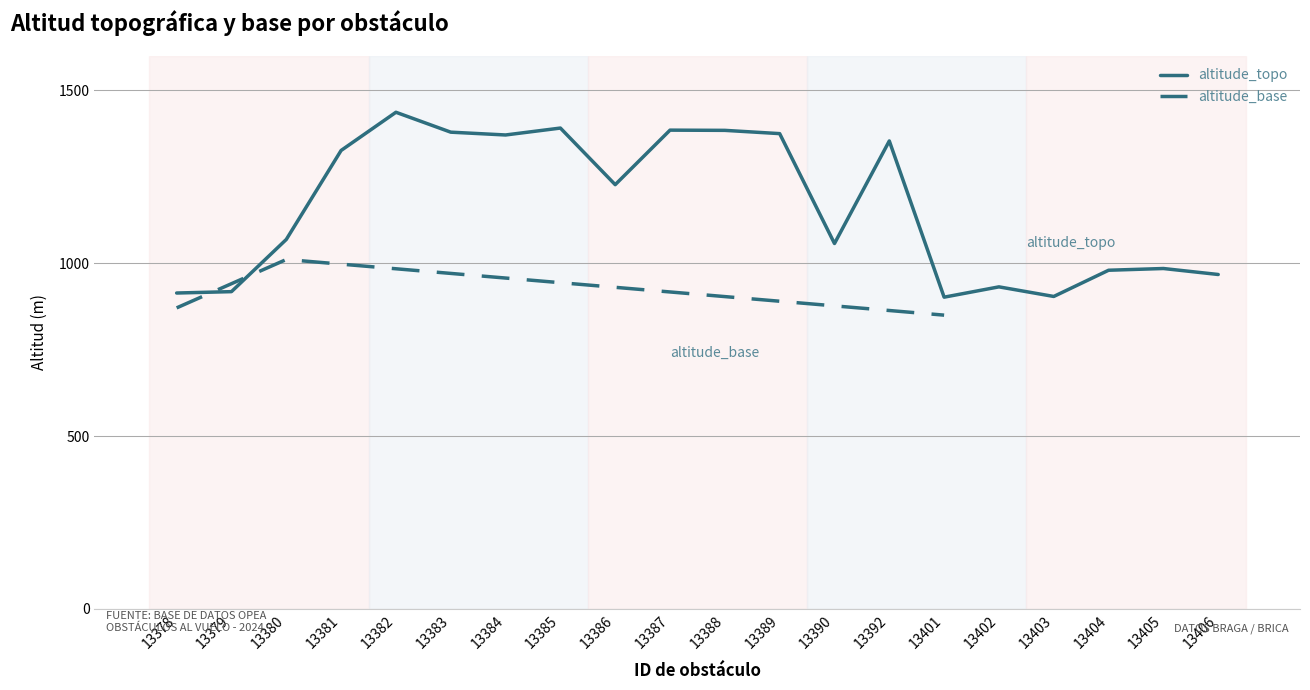

Where is the first local minimum?

13384